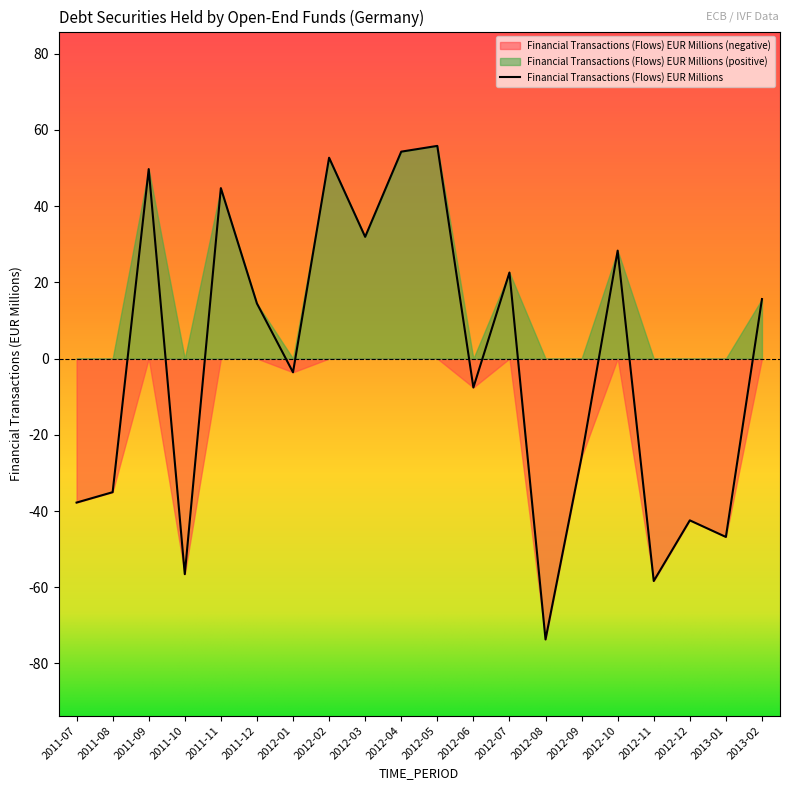

The chart shows a value of -73.7 at 2012-08. True or false?

True